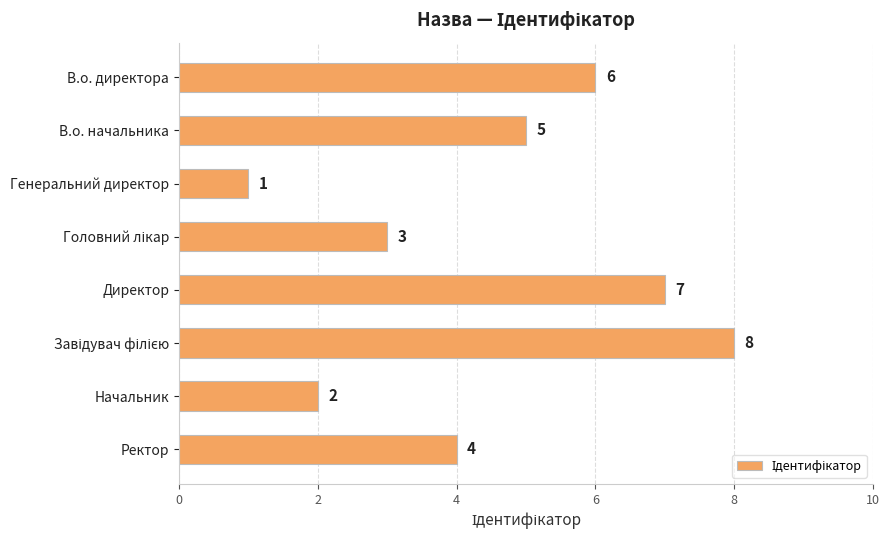

What value does the data have at В.о. директора?

6